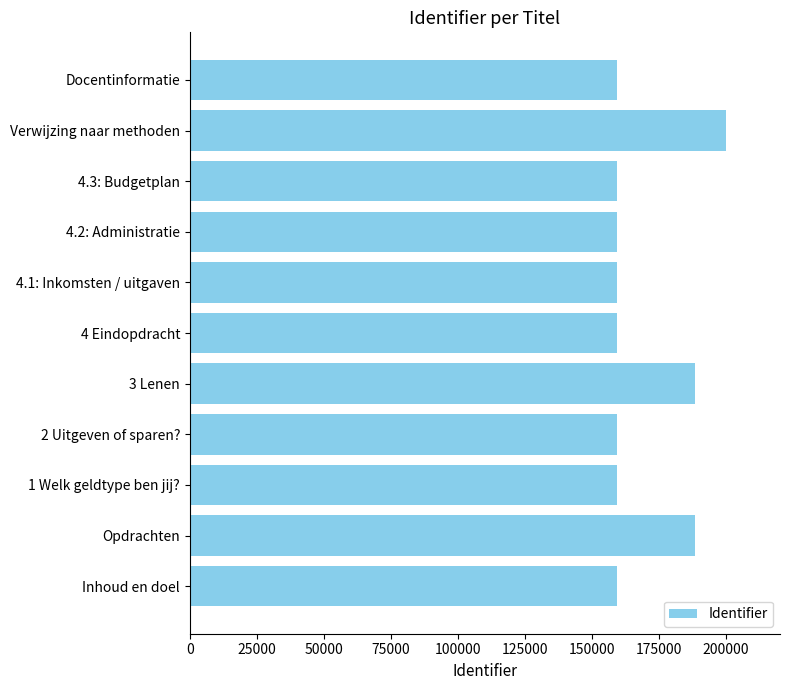

True or false: the data shows 101089 at Inhoud en doel.

False